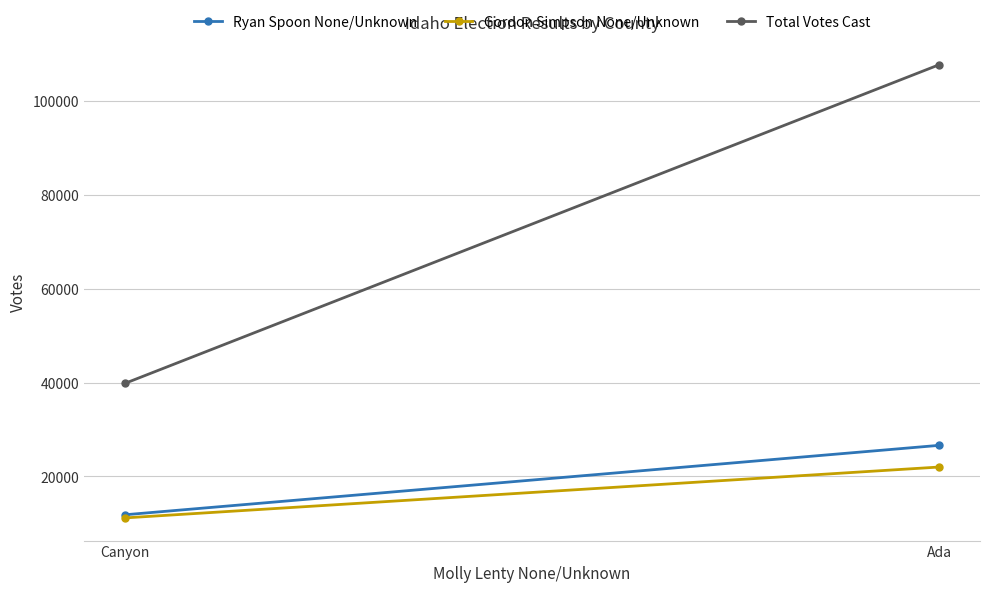

What is the difference between the Total Votes Cast values at Canyon and Ada?

67921